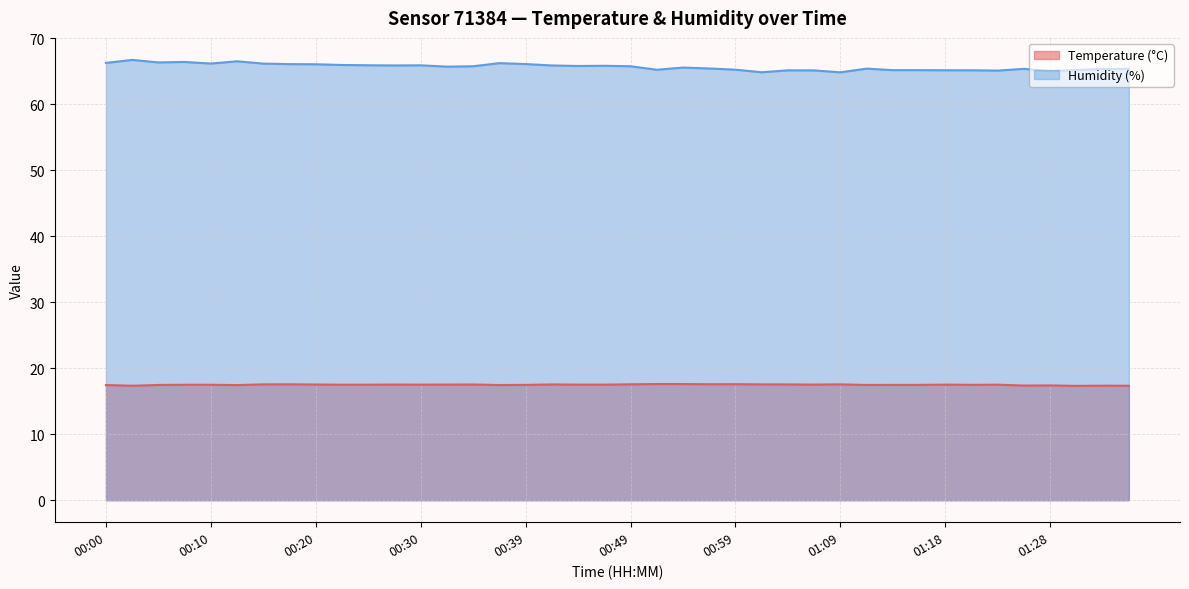

Which series has the largest range (max minus min)?

Humidity (%)